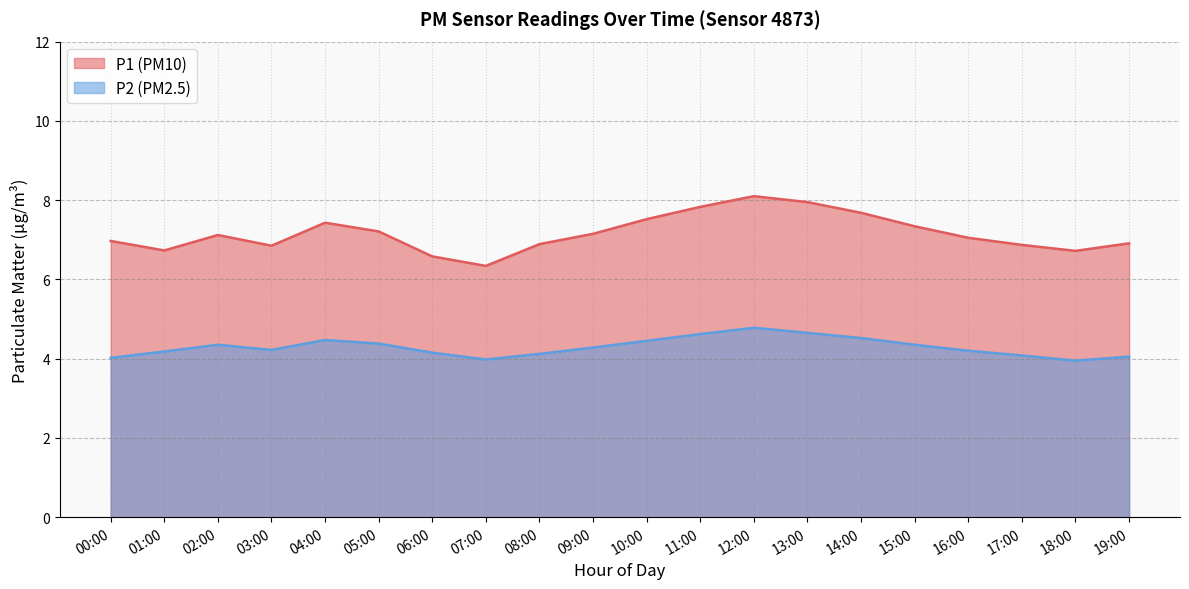

Reading right to left, what are all the values shown in this chart?

P1: 19:00=6.9	18:00=6.7	17:00=6.9	16:00=7.0	15:00=7.3	14:00=7.7	13:00=8.0	12:00=8.1	11:00=7.8	10:00=7.5	09:00=7.2	08:00=6.9	07:00=6.3	06:00=6.6	05:00=7.2	04:00=7.4	03:00=6.8	02:00=7.1	01:00=6.7	00:00=7.0
P2: 19:00=4.0	18:00=4.0	17:00=4.1	16:00=4.2	15:00=4.3	14:00=4.5	13:00=4.7	12:00=4.8	11:00=4.6	10:00=4.5	09:00=4.3	08:00=4.1	07:00=4.0	06:00=4.2	05:00=4.4	04:00=4.5	03:00=4.2	02:00=4.3	01:00=4.2	00:00=4.0